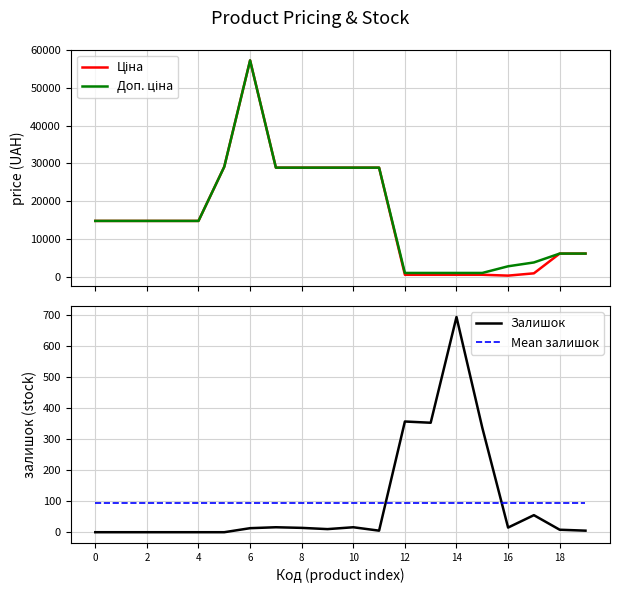

What is the sum of the Залишок values at 13 and 14?

1047.0